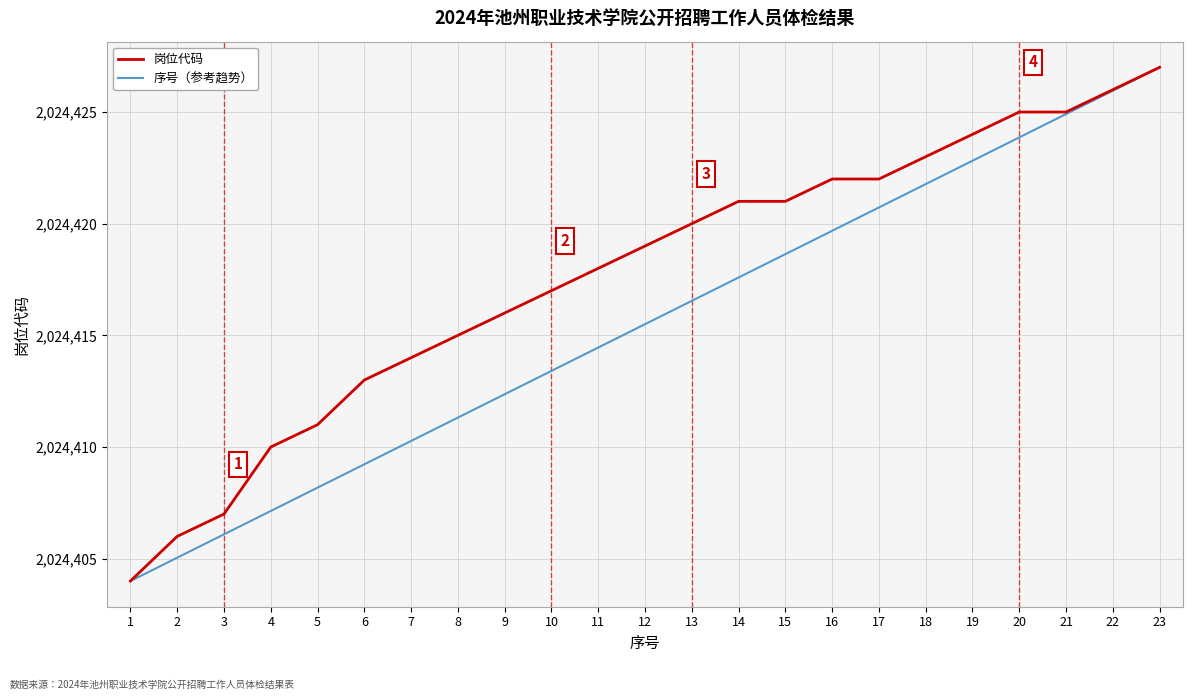

What is the minimum value shown in the chart?

2024404.0